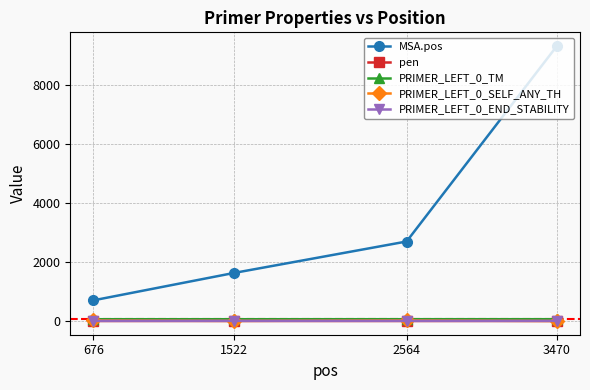

How many lines are shown in the chart?

5